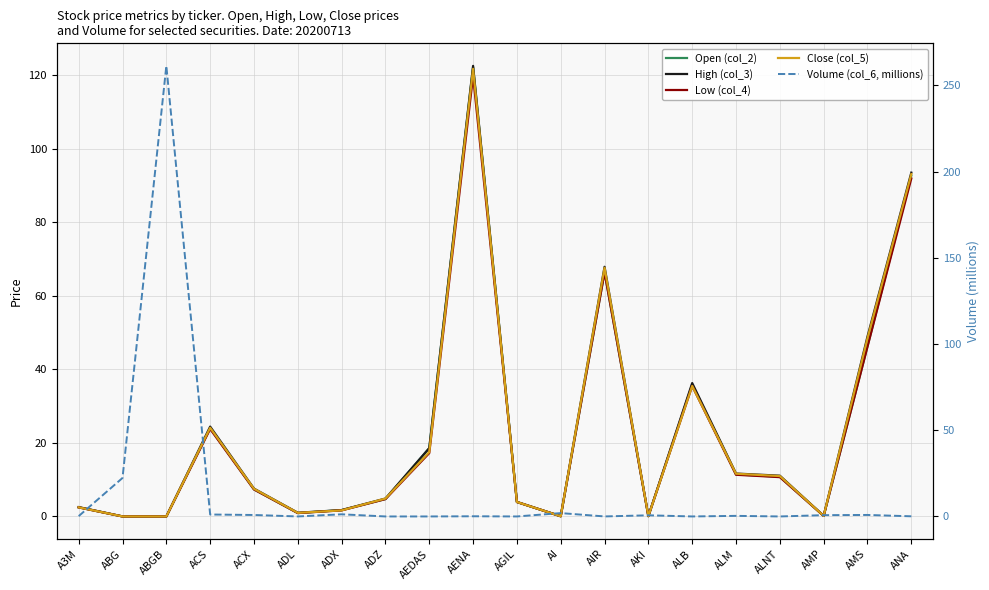

Between ALM and AMP, which series saw the biggest shift?

High (col_3)